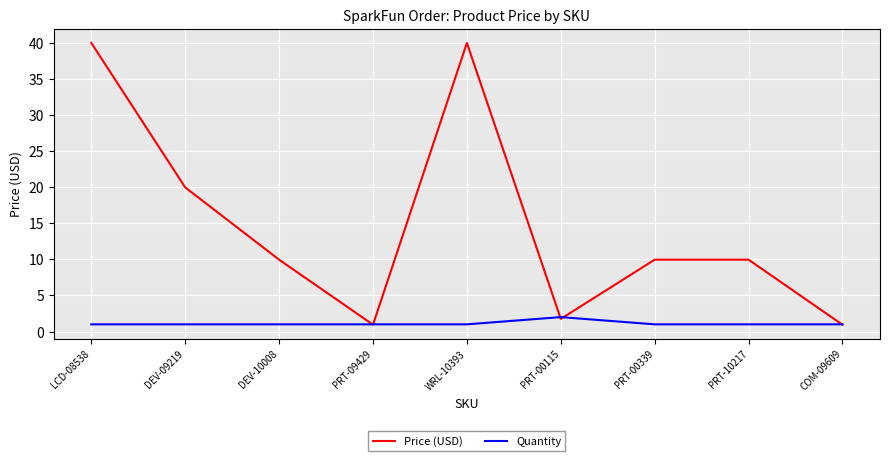

What is the greatest value displayed?

40.0